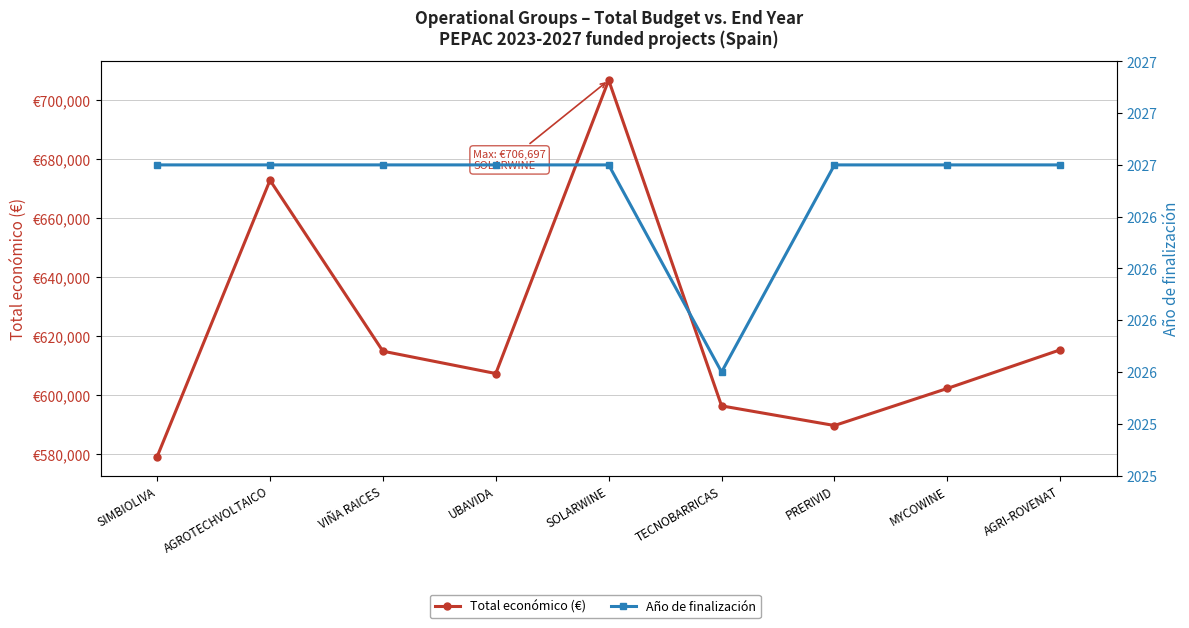

What is the lowest value of the Total económico (€) series?

579152.0